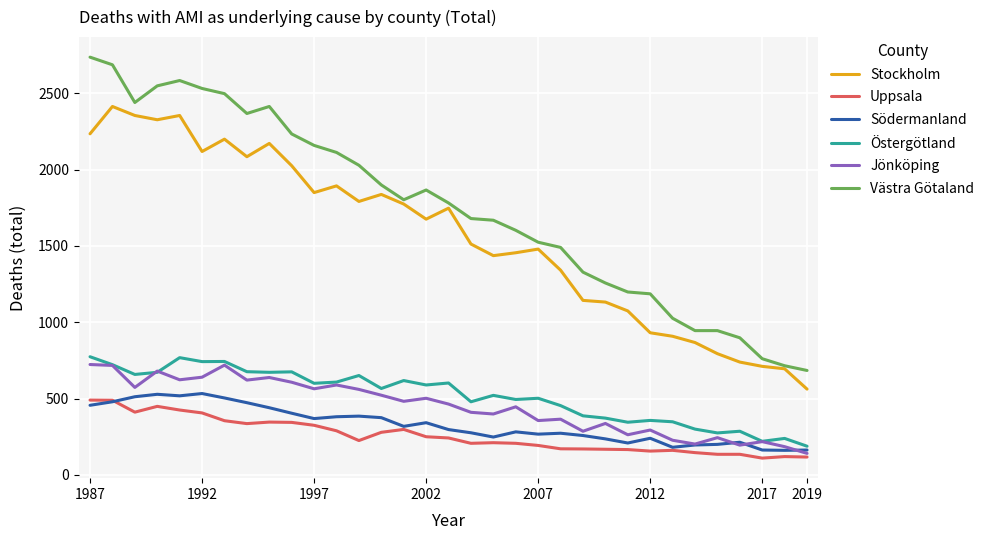

What is the difference between the maximum and second lowest values in the Södermanland series?

370